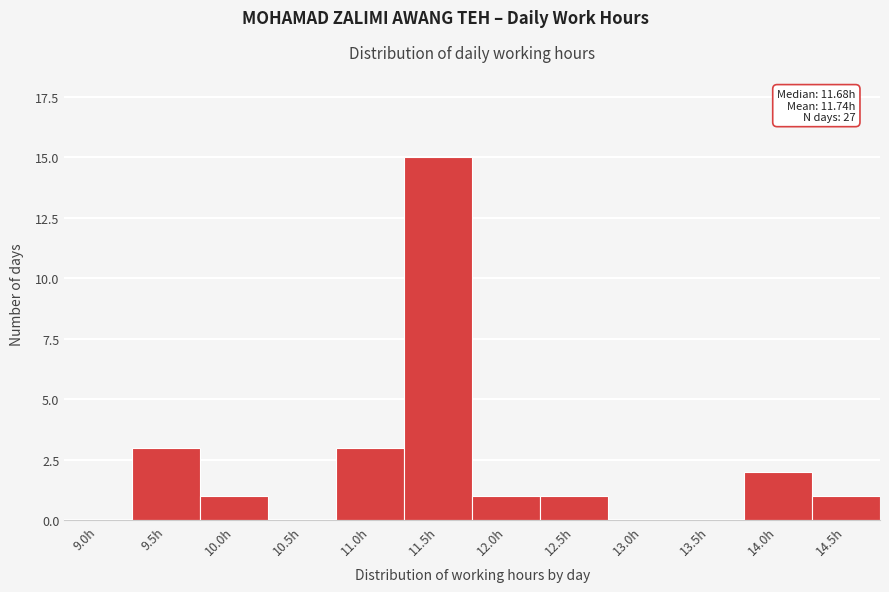

Reading left to right, what are all the values shown in this chart?

9.0h=0	9.5h=3	10.0h=1	10.5h=0	11.0h=3	11.5h=15	12.0h=1	12.5h=1	13.0h=0	13.5h=0	14.0h=2	14.5h=1